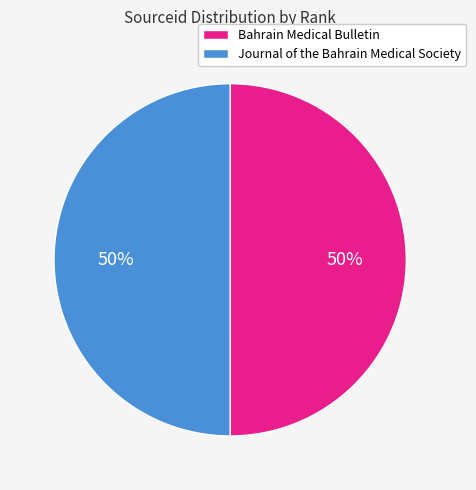

Approximately how many times larger is the value at Journal of the Bahrain Medical Society compared to Bahrain Medical Bulletin?

1.0